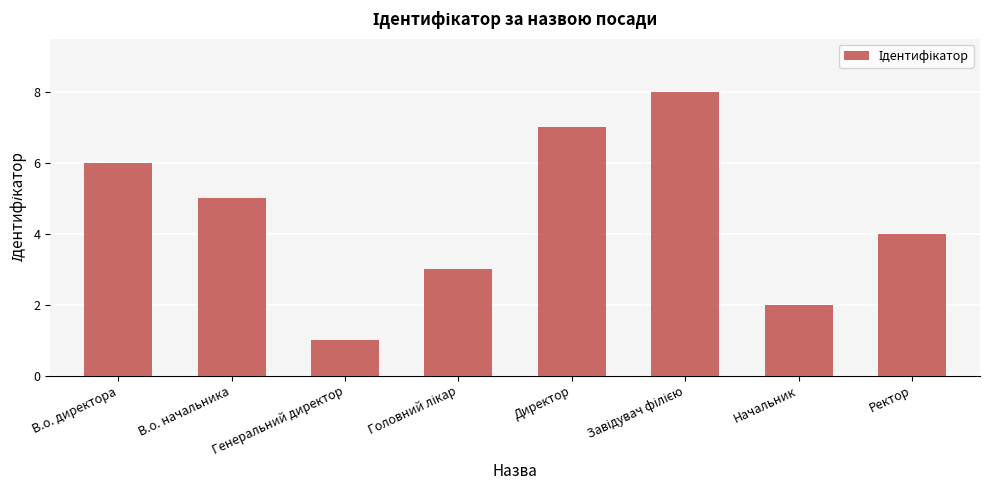

Does the chart contain any negative values?

No